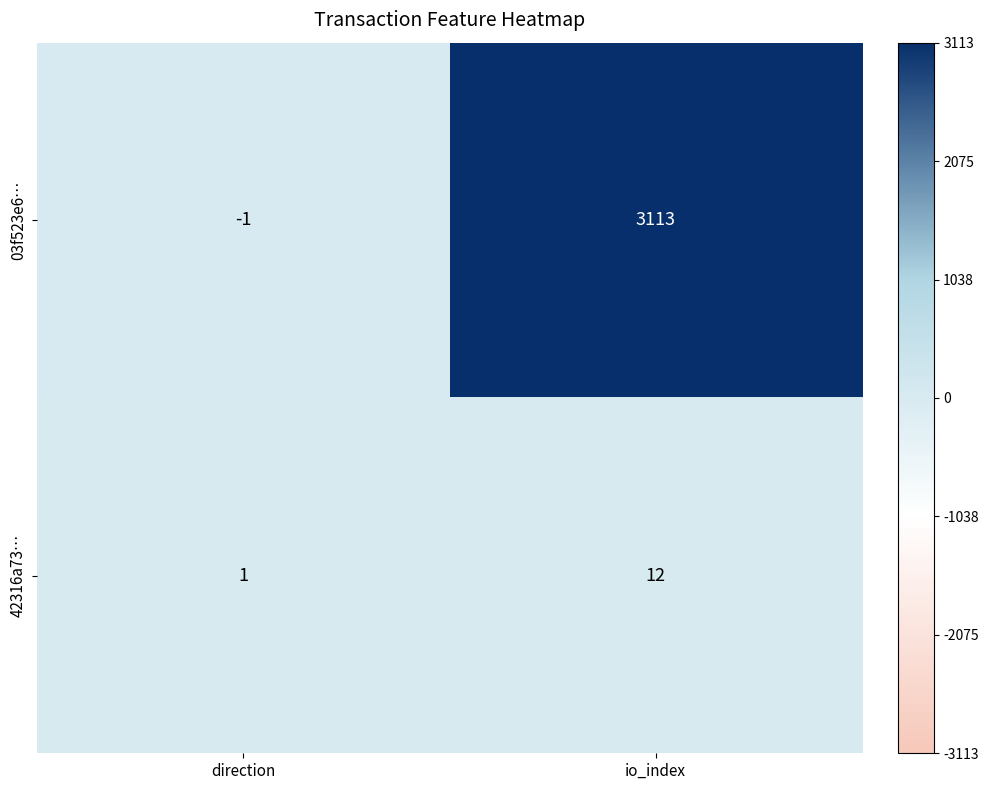

Between direction and io_index, which series saw the biggest shift?

03f523e6…